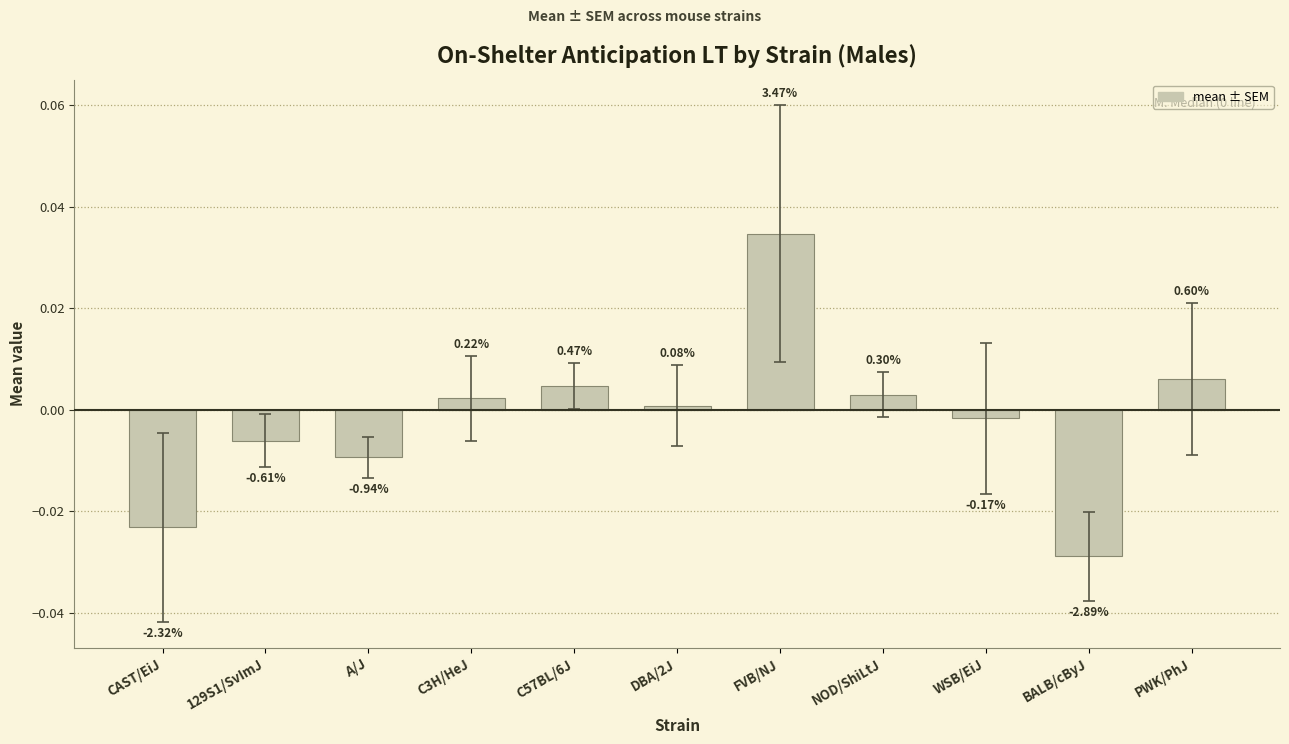

Does the chart contain stacked bars?

No